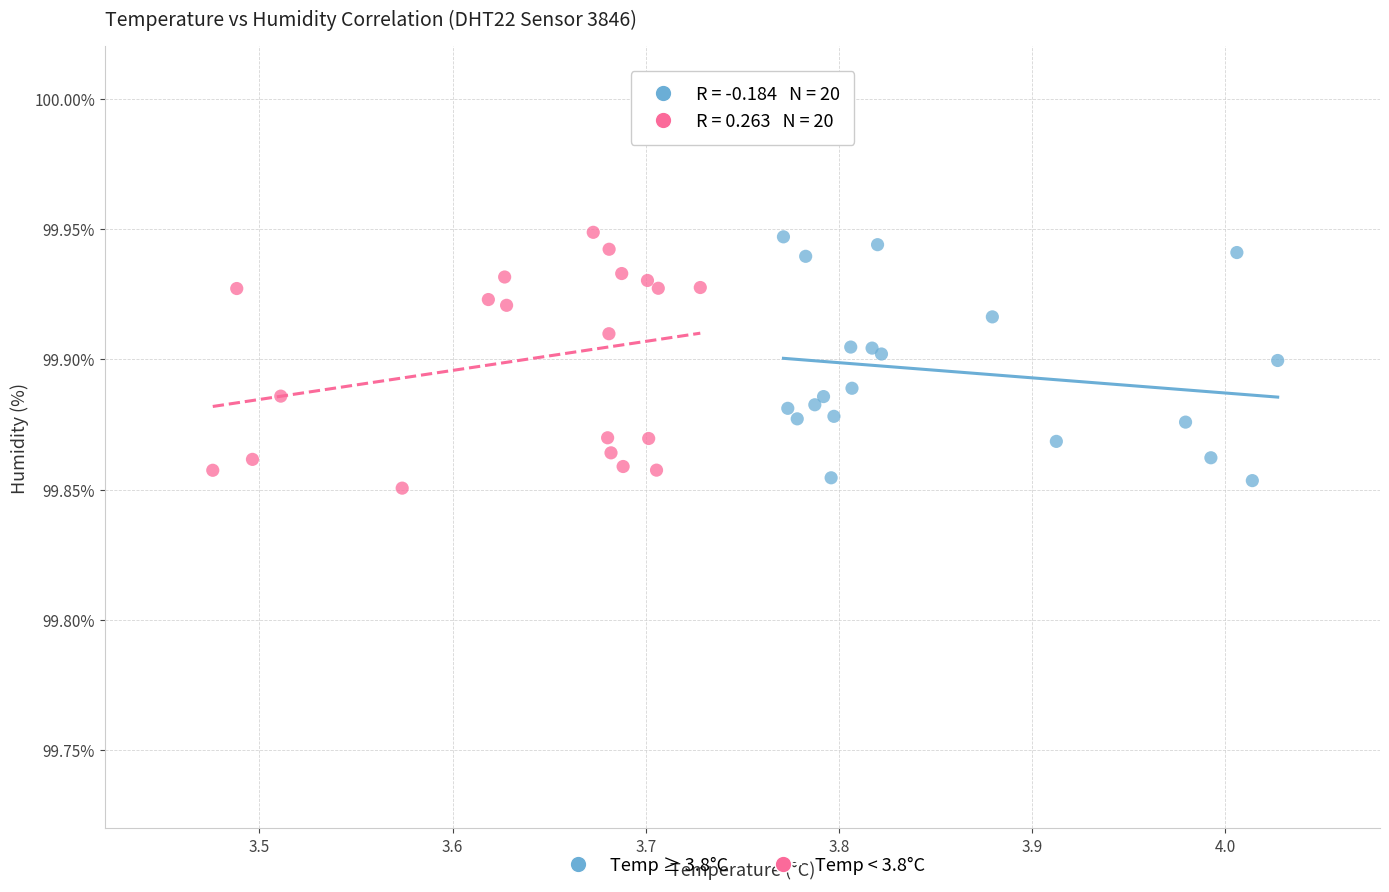

What are all the series names shown in the legend?

Temp ≥ 3.8°C, Temp < 3.8°C